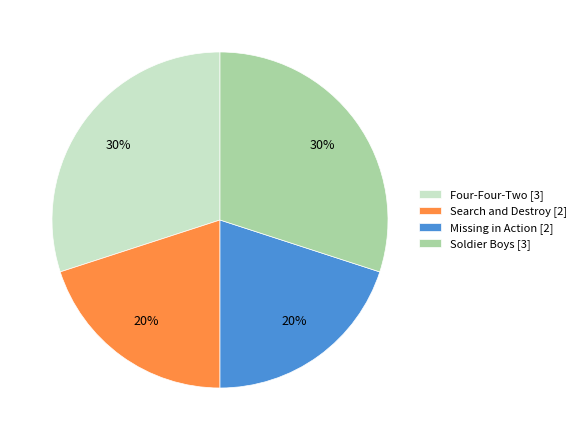

Is the sum of Search and Destroy [2] and Missing in Action [2] greater than half?

No